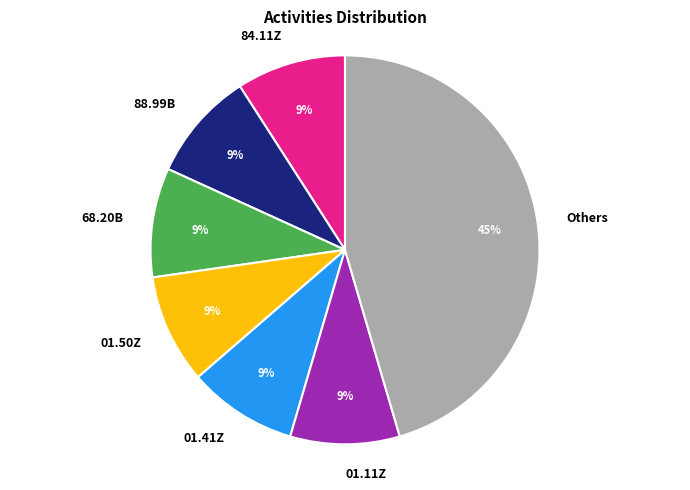

Is the sum of Others and 01.50Z greater than half?

Yes